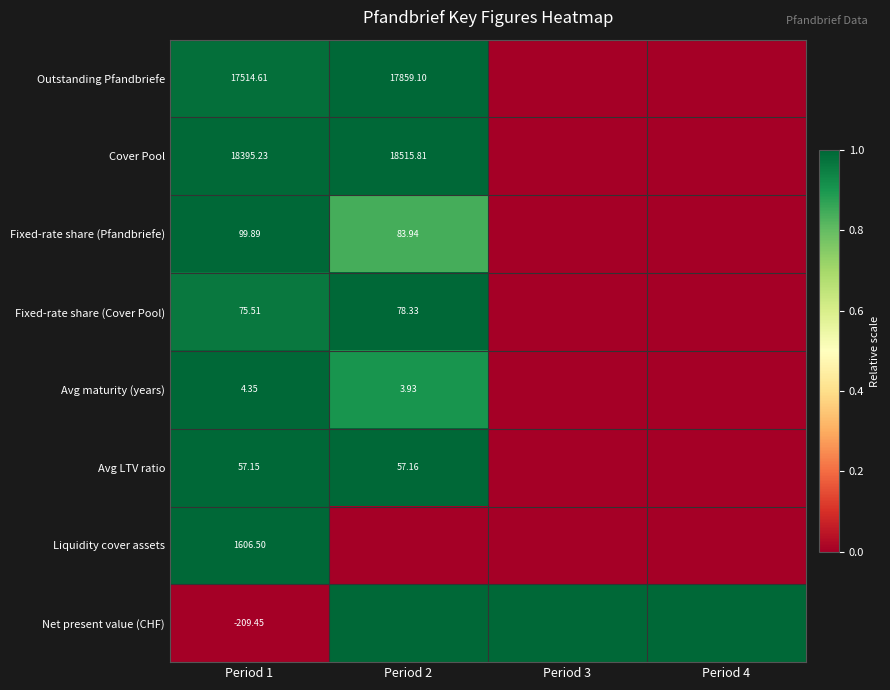

At Period 1, list the series in order from smallest to largest.

Net present value (CHF), Avg maturity (years), Avg LTV ratio, Fixed-rate share (Cover Pool), Fixed-rate share (Pfandbriefe), Liquidity cover assets, Outstanding Pfandbriefe, Cover Pool